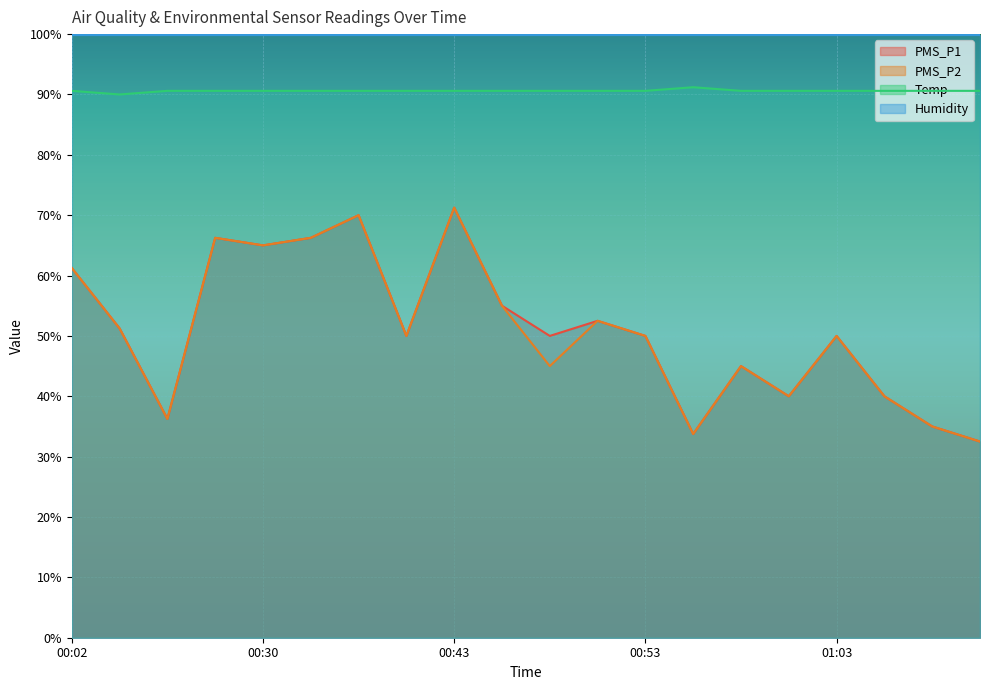

What is the difference between the second highest and minimum values in the Temp series?

0.6